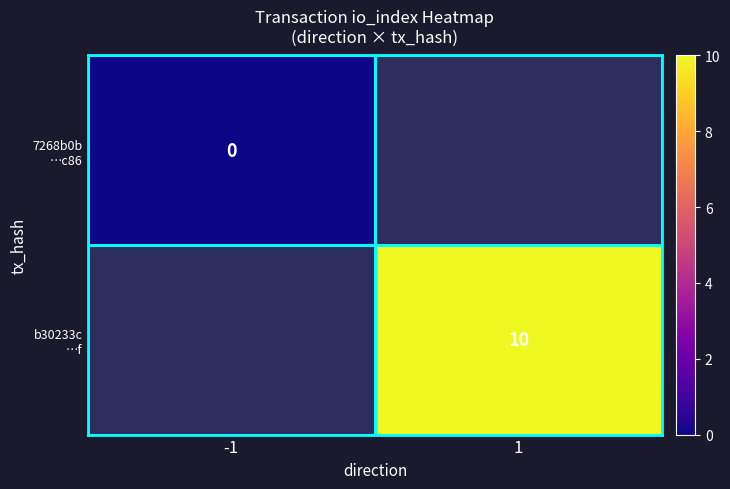

At how many categories does at least one series exceed 9?

1